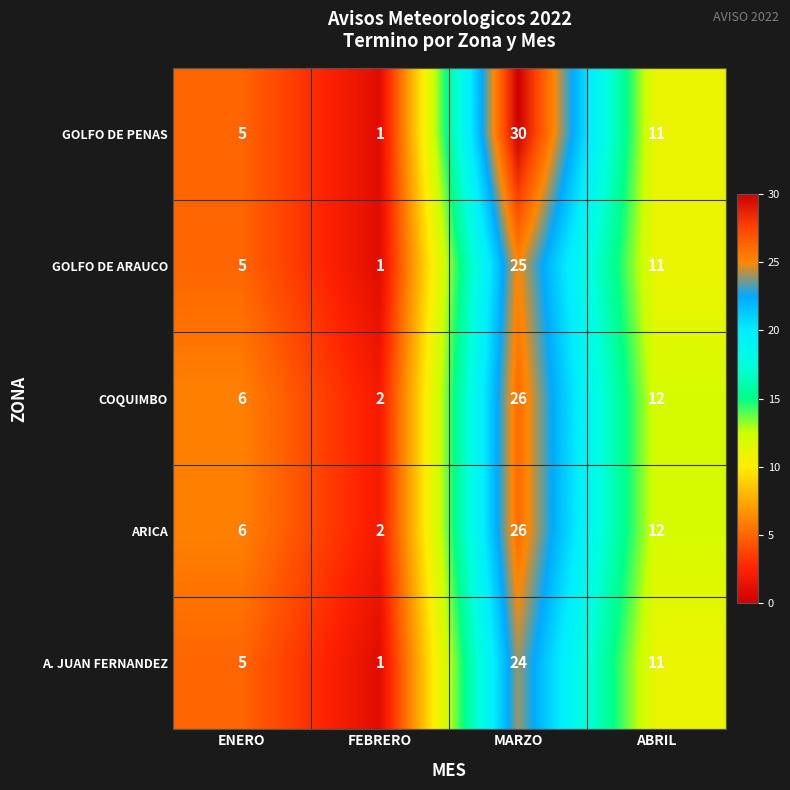

What is the maximum value shown in the chart?

30